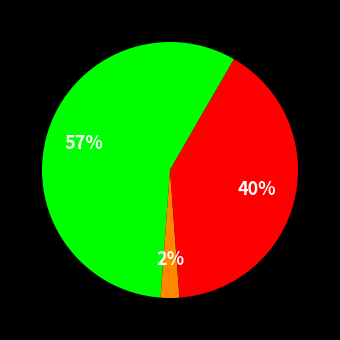

Is there a majority slice in this chart?

Yes